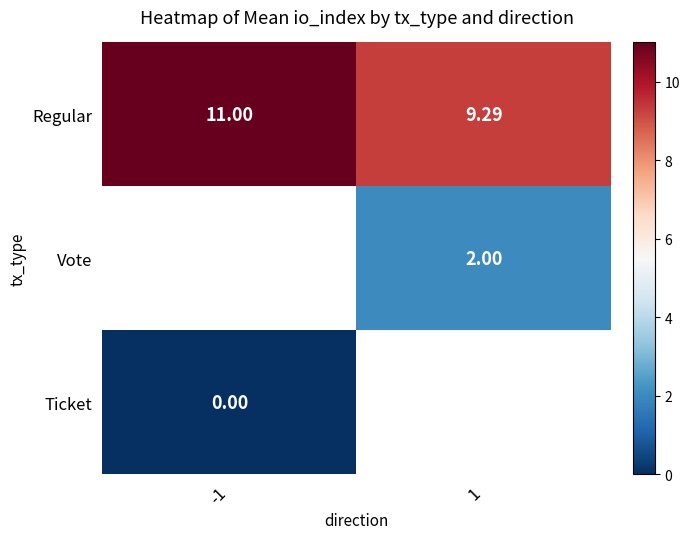

The Ticket series shows 0.0 at -1. True or false?

True